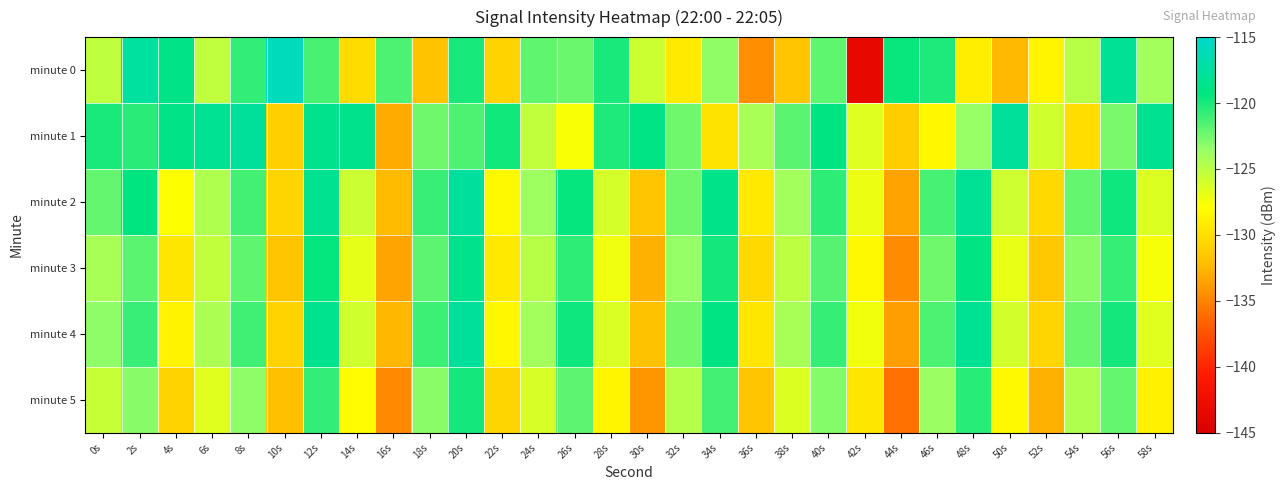

Reading right to left, extract all data points from this chart.

minute 0: 58s=-124.0	56s=-118.0	54s=-124.9	52s=-128.5	50s=-132.5	48s=-129.0	46s=-120.1	44s=-119.6	42s=-143.3	40s=-121.9	38s=-131.6	36s=-134.4	34s=-123.3	32s=-129.3	30s=-125.8	28s=-120.0	26s=-122.3	24s=-122.0	22s=-130.8	20s=-120.0	18s=-131.8	16s=-121.5	14s=-130.2	12s=-121.4	10s=-115.9	8s=-120.7	6s=-125.2	4s=-118.8	2s=-117.5	0s=-125.1
minute 1: 58s=-118.3	56s=-122.7	54s=-130.1	52s=-125.9	50s=-117.8	48s=-123.6	46s=-128.4	44s=-131.2	42s=-126.5	40s=-119.2	38s=-121.8	36s=-124.3	34s=-129.7	32s=-122.4	30s=-118.9	28s=-120.1	26s=-127.6	24s=-125.3	22s=-119.8	20s=-121.5	18s=-122.4	16s=-133.1	14s=-118.6	12s=-118.5	10s=-131.0	8s=-117.7	6s=-118.2	4s=-118.8	2s=-120.5	0s=-120.0
minute 2: 58s=-126.4	56s=-119.7	54s=-122.1	52s=-130.4	50s=-125.8	48s=-118.0	46s=-121.3	44s=-133.5	42s=-127.1	40s=-120.6	38s=-124.0	36s=-129.3	34s=-118.8	32s=-122.4	30s=-131.7	28s=-126.1	26s=-119.5	24s=-123.8	22s=-128.2	20s=-117.6	18s=-120.9	16s=-132.3	14s=-125.7	12s=-118.4	10s=-130.6	8s=-121.2	6s=-124.5	4s=-127.8	2s=-119.3	0s=-122.1
minute 3: 58s=-127.5	56s=-120.8	54s=-123.2	52s=-131.5	50s=-126.9	48s=-119.1	46s=-122.4	44s=-134.6	42s=-128.2	40s=-121.7	38s=-125.1	36s=-130.4	34s=-119.9	32s=-123.5	30s=-132.8	28s=-127.2	26s=-120.6	24s=-124.9	22s=-129.3	20s=-118.6	18s=-121.9	16s=-133.4	14s=-126.8	12s=-119.4	10s=-131.7	8s=-122.0	6s=-125.3	4s=-129.5	2s=-121.8	0s=-124.2
minute 4: 58s=-126.6	56s=-119.9	54s=-122.3	52s=-130.6	50s=-126.0	48s=-118.2	46s=-121.5	44s=-133.7	42s=-127.3	40s=-120.8	38s=-124.2	36s=-129.5	34s=-119.0	32s=-122.6	30s=-131.9	28s=-126.3	26s=-119.7	24s=-124.0	22s=-128.4	20s=-117.7	18s=-121.0	16s=-132.5	14s=-125.9	12s=-118.5	10s=-130.8	8s=-121.1	6s=-124.4	4s=-128.6	2s=-120.9	0s=-123.3
minute 5: 58s=-128.8	56s=-122.1	54s=-124.5	52s=-132.8	50s=-128.2	48s=-120.4	46s=-123.7	44s=-135.9	42s=-129.5	40s=-123.0	38s=-126.4	36s=-131.7	34s=-121.2	32s=-124.8	30s=-134.1	28s=-128.5	26s=-121.9	24s=-126.2	22s=-130.6	20s=-119.9	18s=-123.2	16s=-134.7	14s=-128.1	12s=-120.7	10s=-132.0	8s=-123.3	6s=-126.6	4s=-130.8	2s=-123.1	0s=-125.5